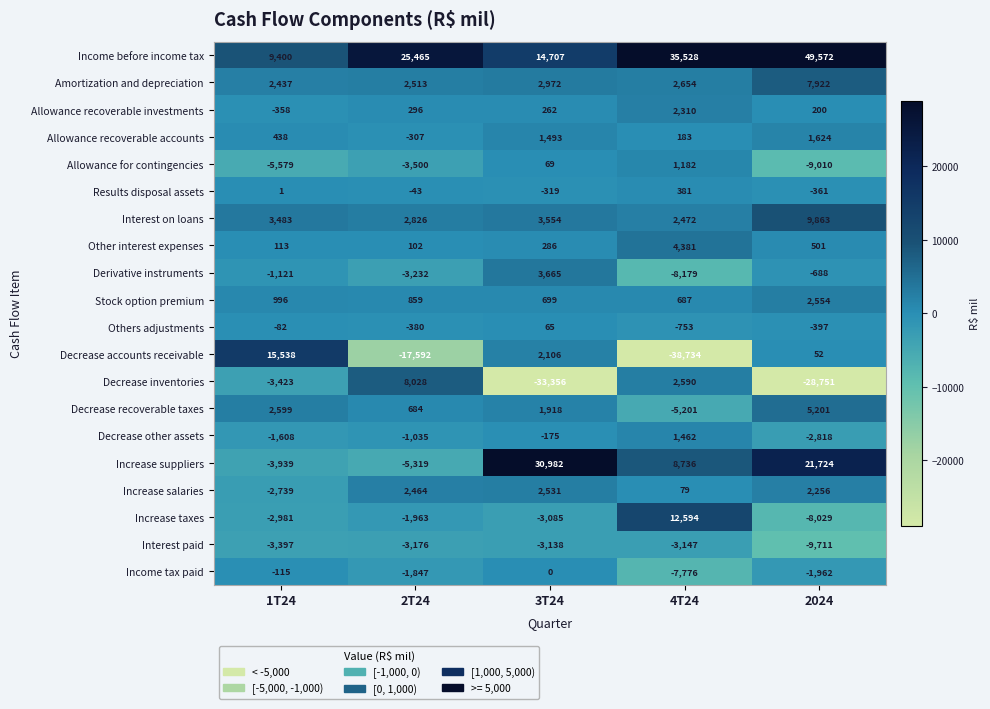

Which series has the widest spread of values?

Decrease accounts receivable